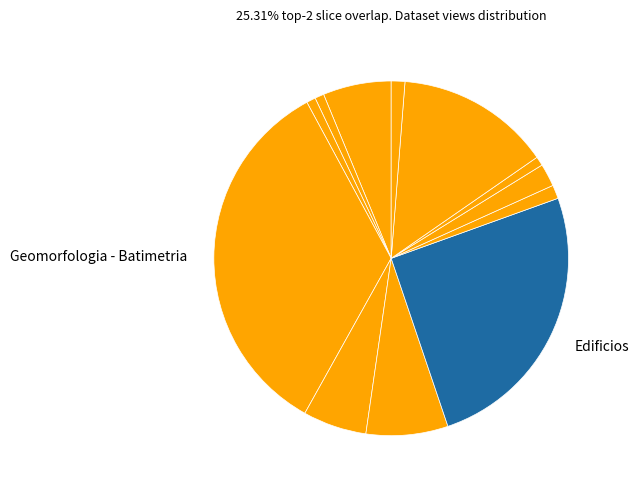

Count the number of slices in the pie.

12